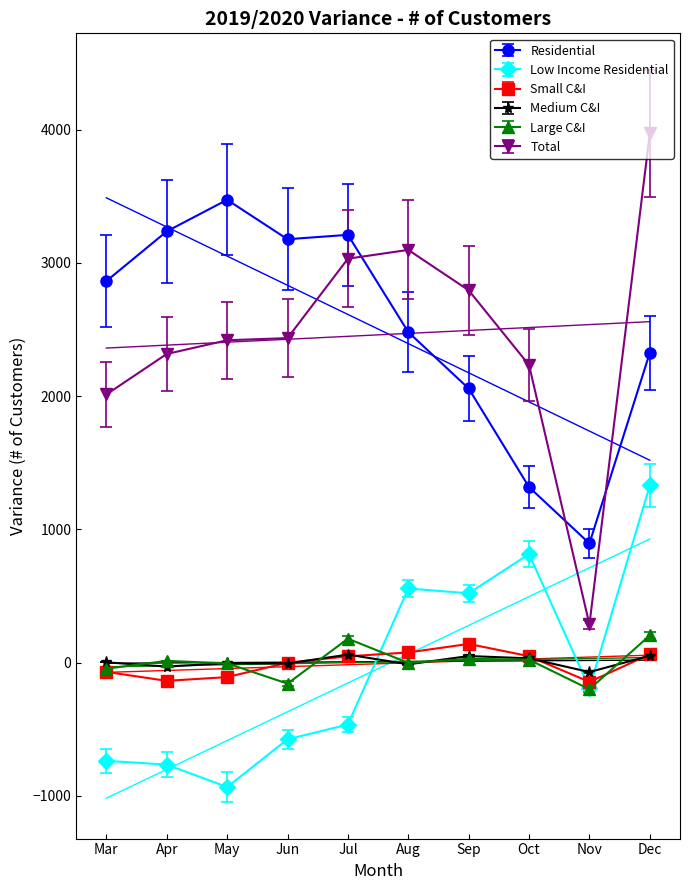

True or false: Small C&I and Total cross at least once.

False